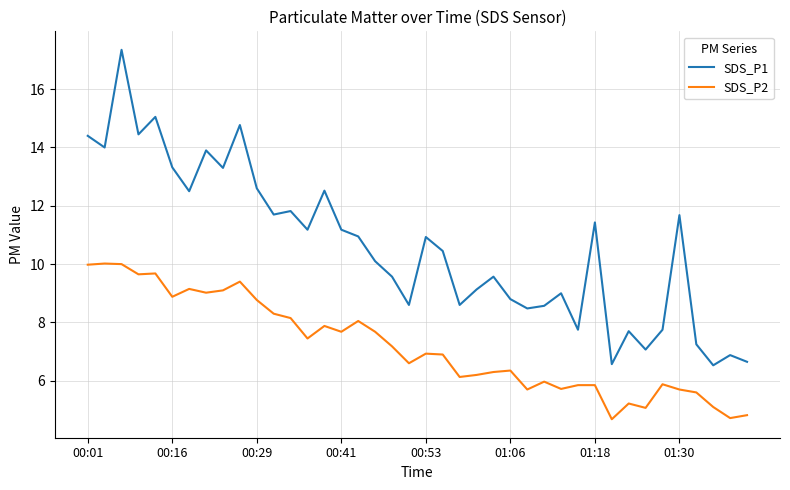

True or false: SDS_P2 and SDS_P1 intersect in this chart.

False